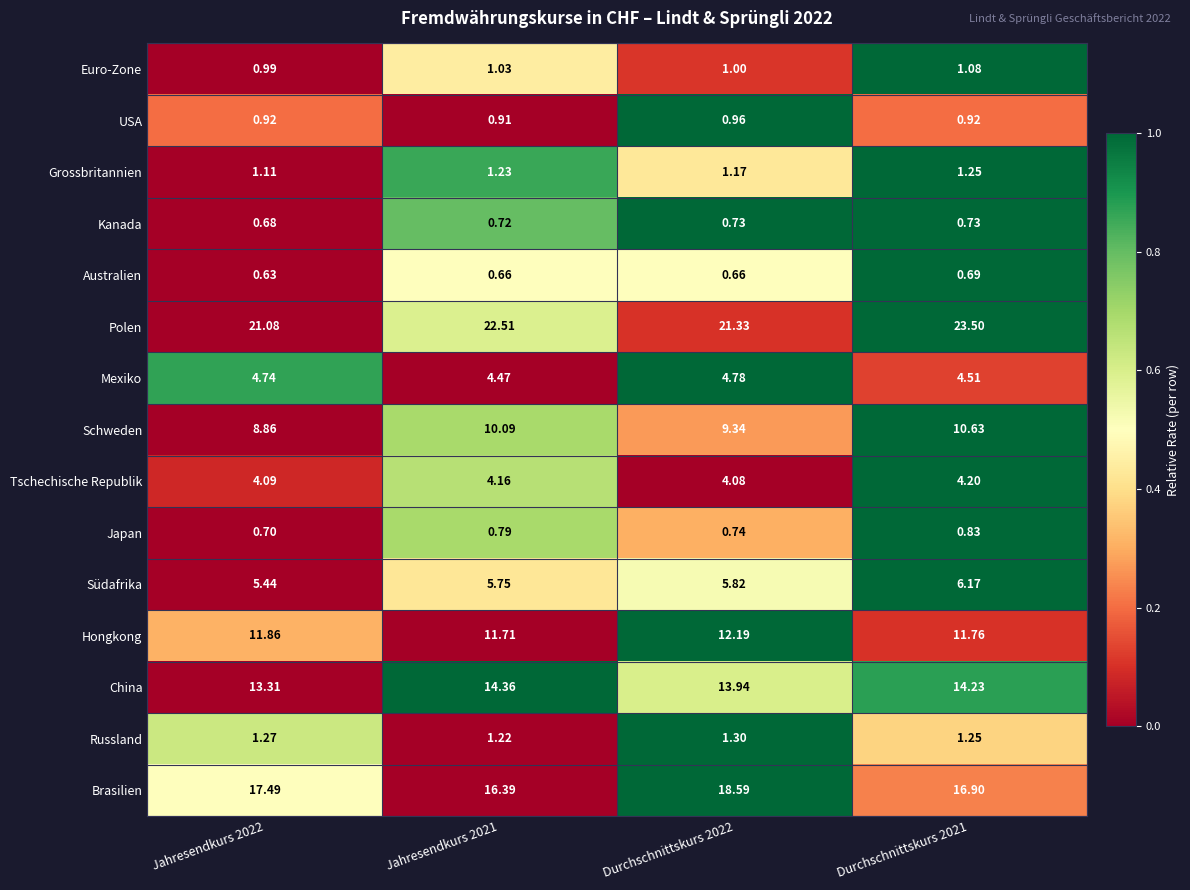

List the series in order of their peak value, lowest first.

Australien, Kanada, Japan, USA, Euro-Zone, Grossbritannien, Russland, Tschechische Republik, Mexiko, Südafrika, Schweden, Hongkong, China, Brasilien, Polen